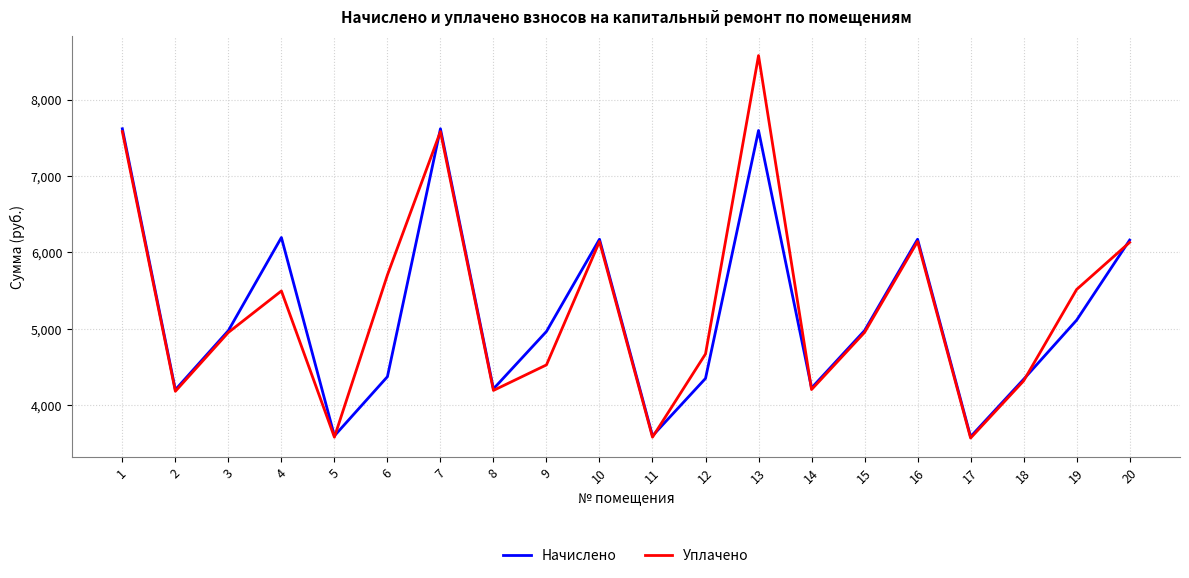

Where is the first local maximum for Уплачено?

4